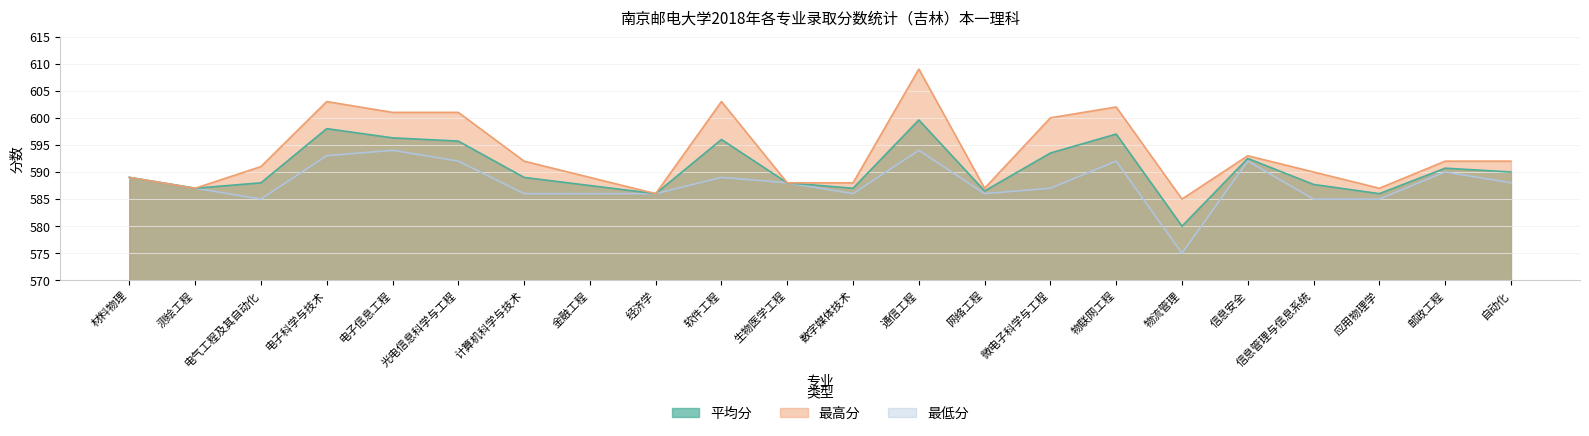

Reading left to right, what are all the values shown in this chart?

平均分: 材料物理=589.0	测绘工程=587.0	电气工程及其自动化=588.0	电子科学与技术=598.0	电子信息工程=596.3	光电信息科学与工程=595.7	计算机科学与技术=589.0	金融工程=587.5	经济学=586.0	软件工程=596.0	生物医学工程=588.0	数字媒体技术=587.0	通信工程=599.6	网络工程=586.5	微电子科学与工程=593.5	物联网工程=597.0	物流管理=580.0	信息安全=592.5	信息管理与信息系统=587.7	应用物理学=586.0	邮政工程=590.7	自动化=590.0
最高分: 材料物理=589.0	测绘工程=587.0	电气工程及其自动化=591.0	电子科学与技术=603.0	电子信息工程=601.0	光电信息科学与工程=601.0	计算机科学与技术=592.0	金融工程=589.0	经济学=586.0	软件工程=603.0	生物医学工程=588.0	数字媒体技术=588.0	通信工程=609.0	网络工程=587.0	微电子科学与工程=600.0	物联网工程=602.0	物流管理=585.0	信息安全=593.0	信息管理与信息系统=590.0	应用物理学=587.0	邮政工程=592.0	自动化=592.0
最低分: 材料物理=589.0	测绘工程=587.0	电气工程及其自动化=585.0	电子科学与技术=593.0	电子信息工程=594.0	光电信息科学与工程=592.0	计算机科学与技术=586.0	金融工程=586.0	经济学=586.0	软件工程=589.0	生物医学工程=588.0	数字媒体技术=586.0	通信工程=594.0	网络工程=586.0	微电子科学与工程=587.0	物联网工程=592.0	物流管理=575.0	信息安全=592.0	信息管理与信息系统=585.0	应用物理学=585.0	邮政工程=590.0	自动化=588.0